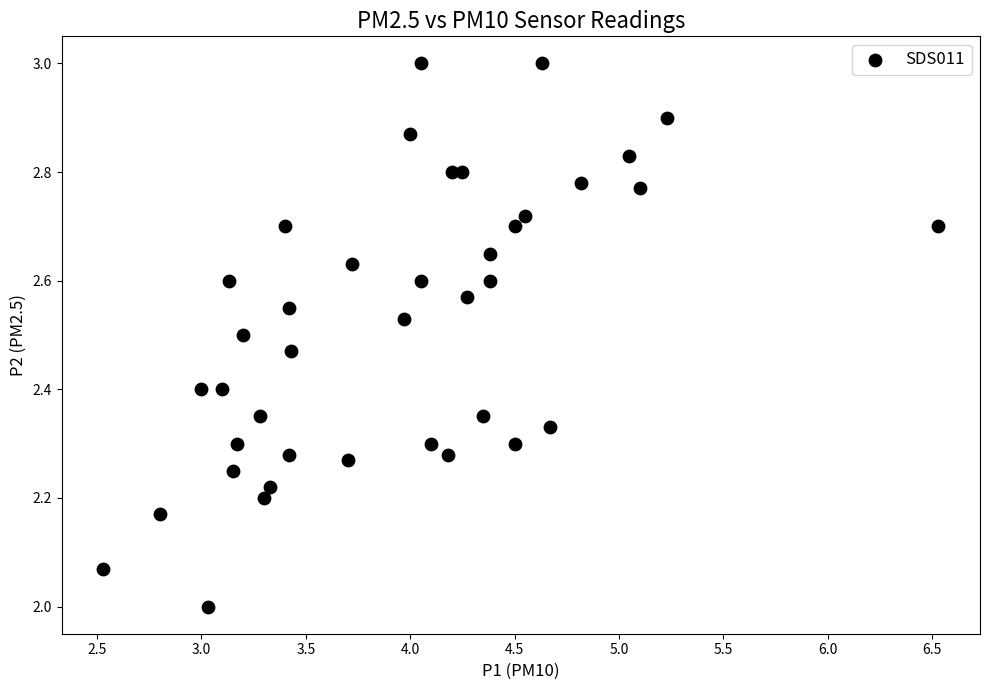

What is the range of X values (max minus min)?

4.0